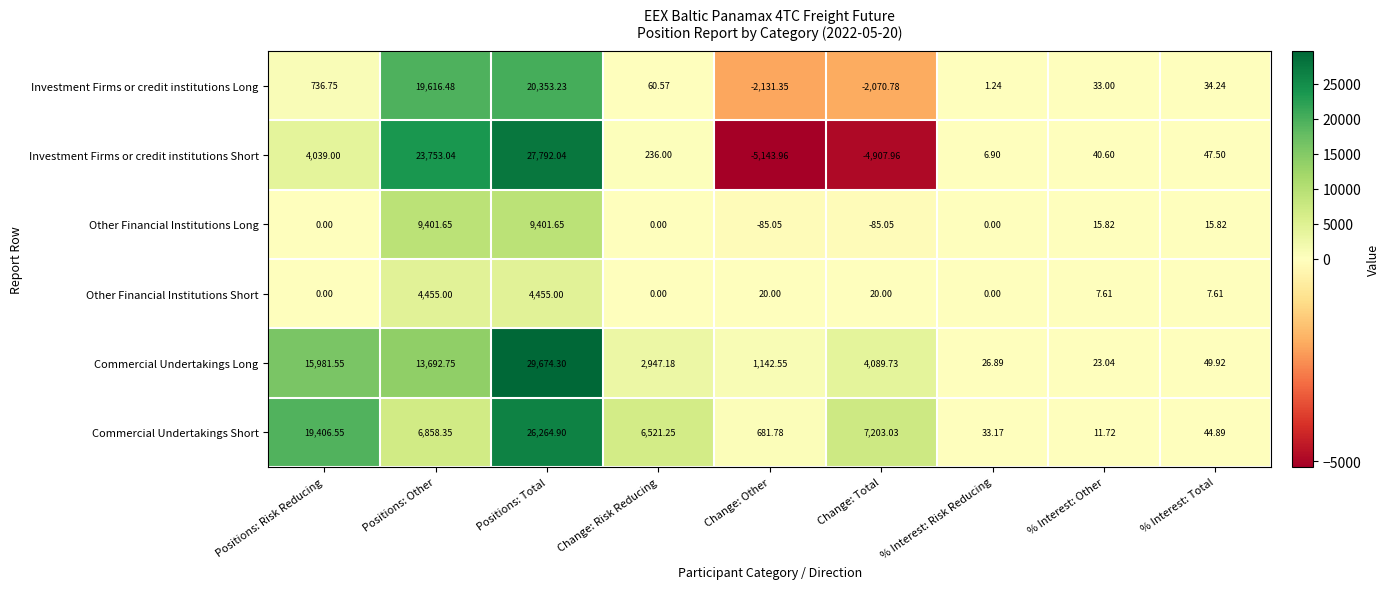

Between Positions: Risk Reducing and Change: Risk Reducing, which series saw the biggest shift?

Commercial Undertakings Long